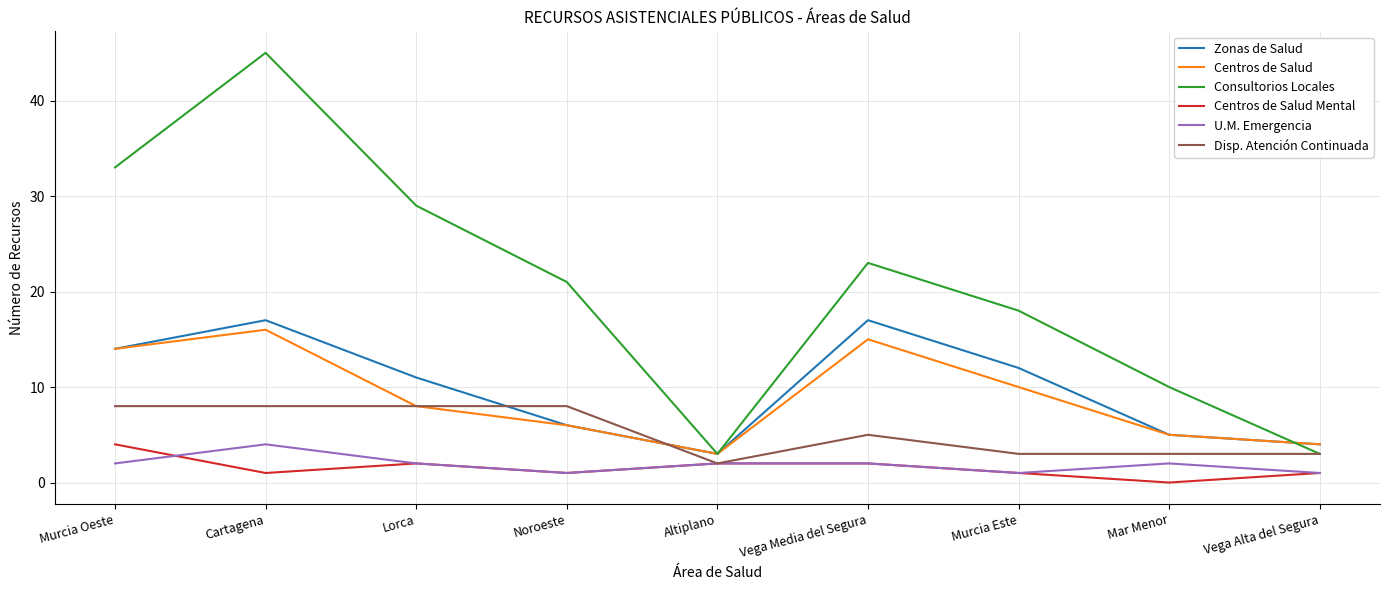

At which label does Zonas de Salud first exceed 11?

Murcia Oeste